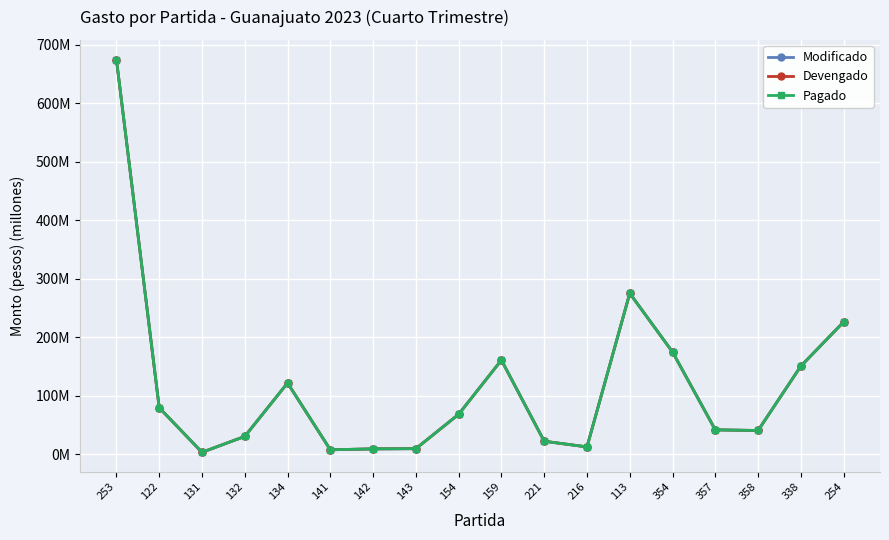

What is the difference between the second highest and minimum values in the Modificado series?

271.5